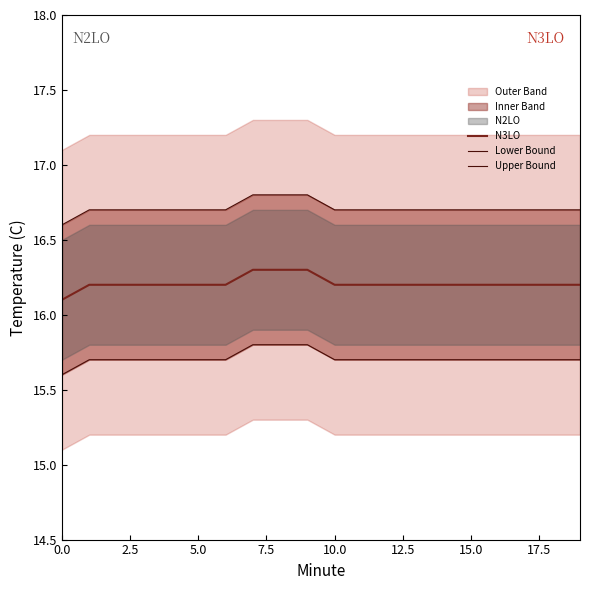

What is the maximum value for N3LO?

16.3